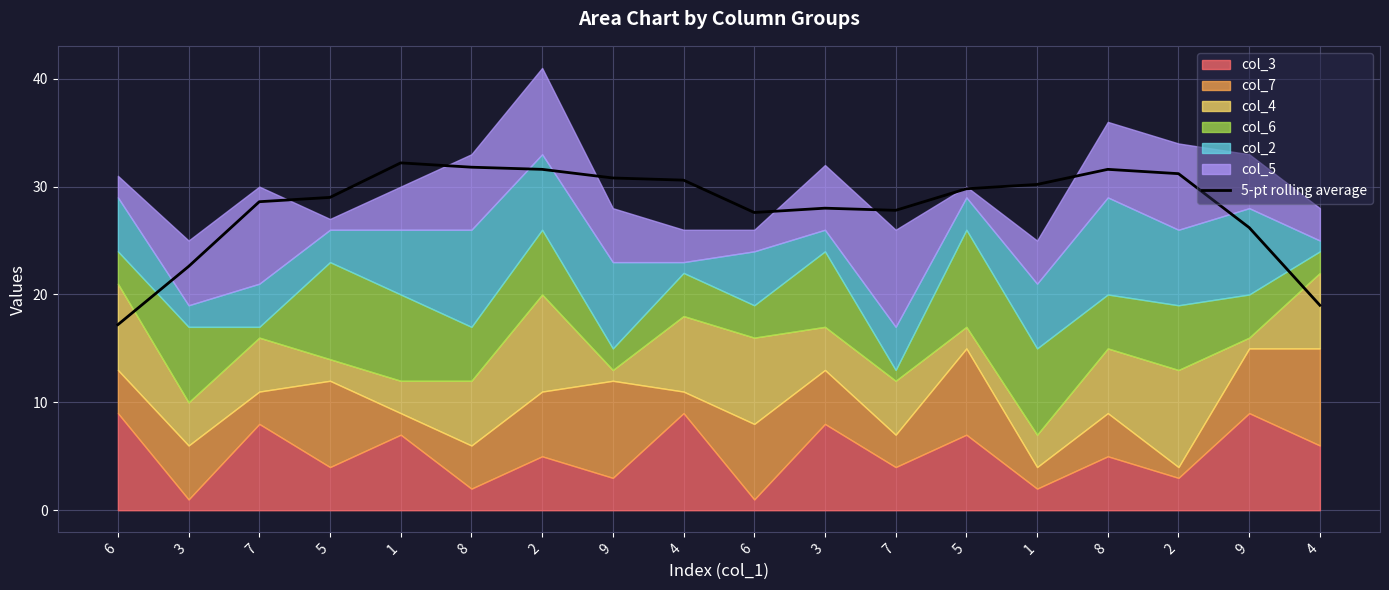

Reading left to right, list all the values displayed in this chart.

6=17.2	3=22.6	7=28.6	5=29.0	1=32.2	8=31.8	2=31.6	9=30.8	4=30.6	6=27.6	3=28.0	7=27.8	5=29.8	1=30.2	8=31.6	2=31.2	9=26.2	4=19.0